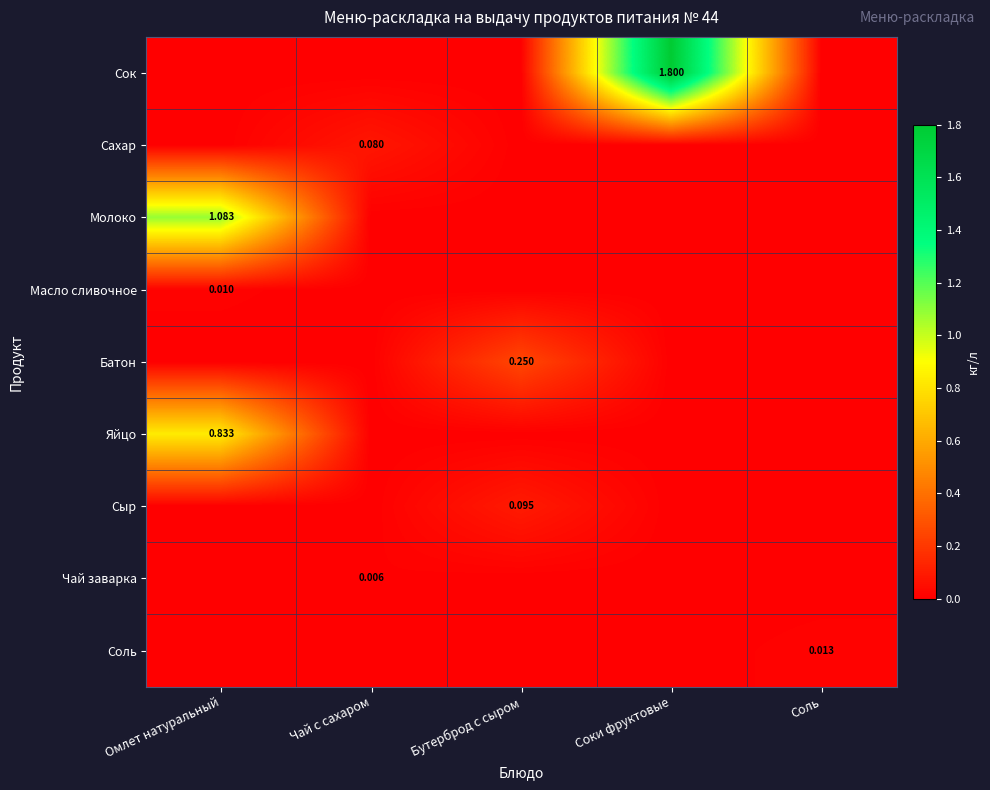

Is the value of Сыр at Соки фруктовые greater than the value of Соль at Соки фруктовые?

No